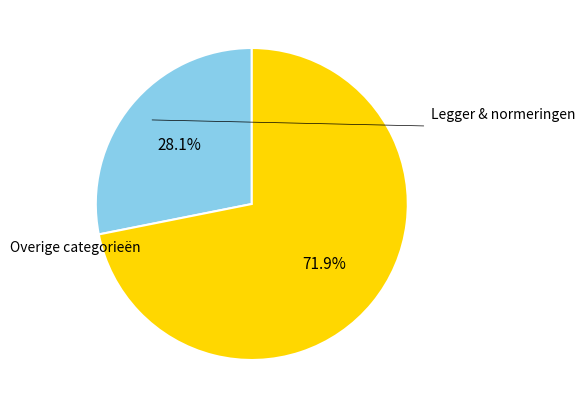

How many slices are in this pie chart?

2